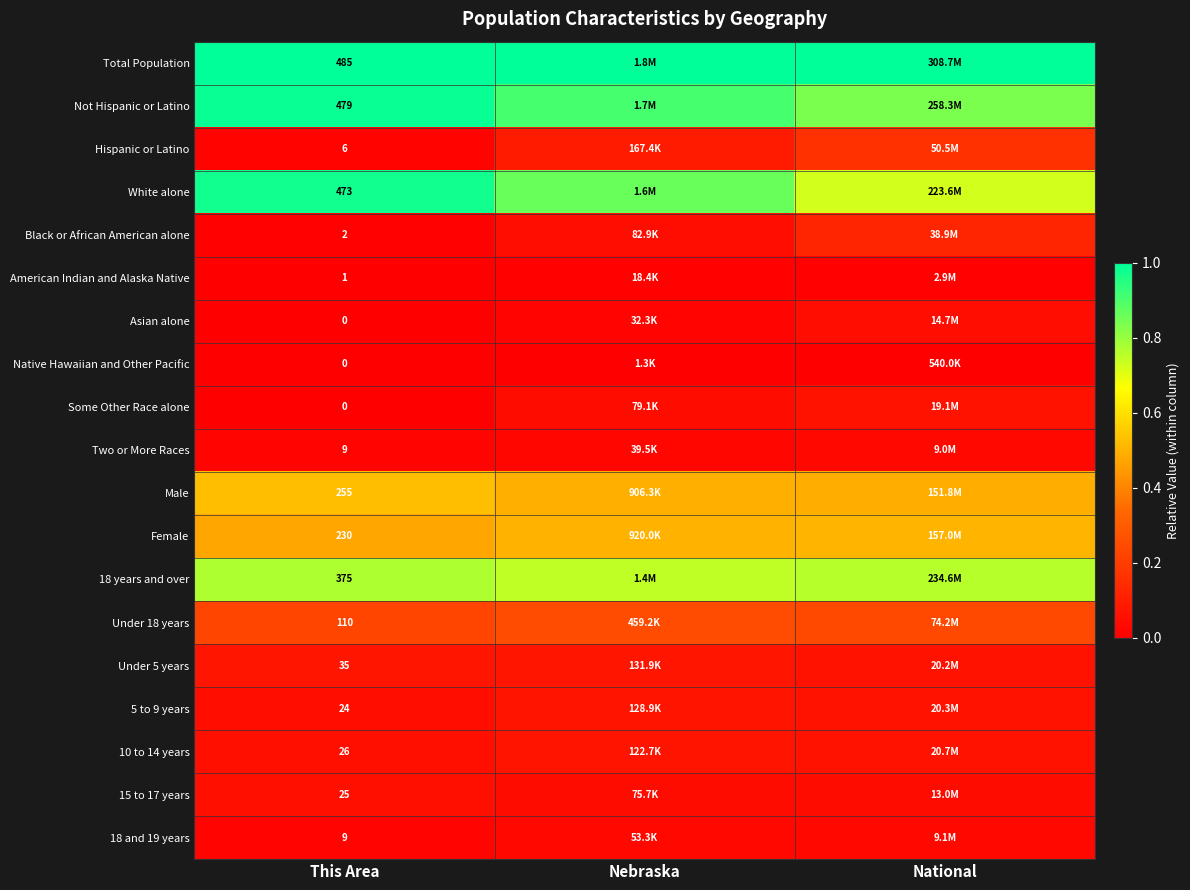

Which series has the largest total across all categories?

Total Population